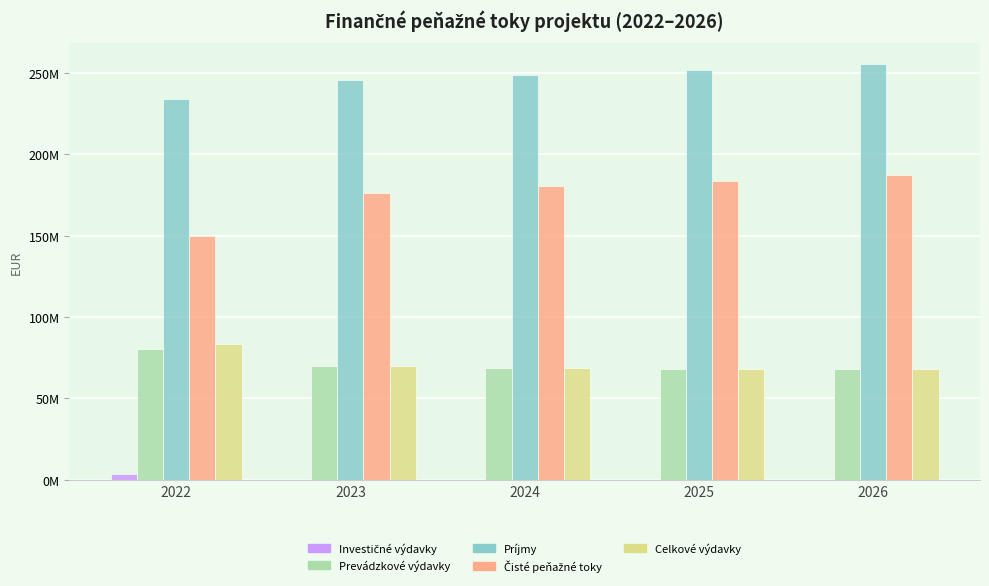

Does the chart contain stacked bars?

No